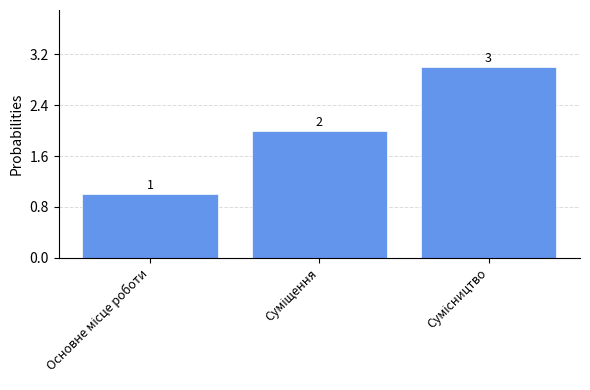

What is the sum of all values?

6